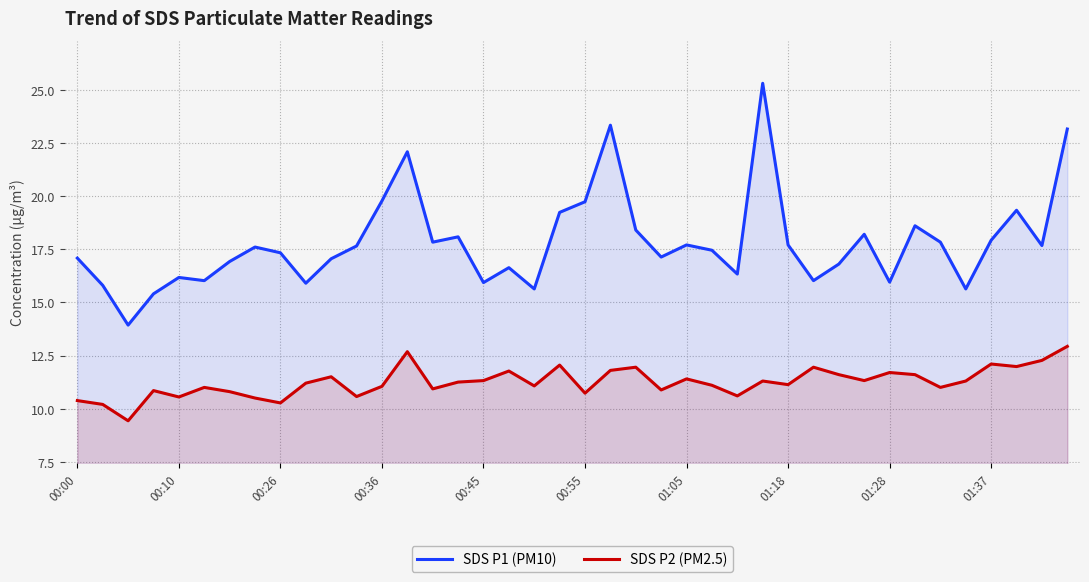

Rank the series at 27 from lowest to highest value.

SDS P2 (PM2.5), SDS P1 (PM10)